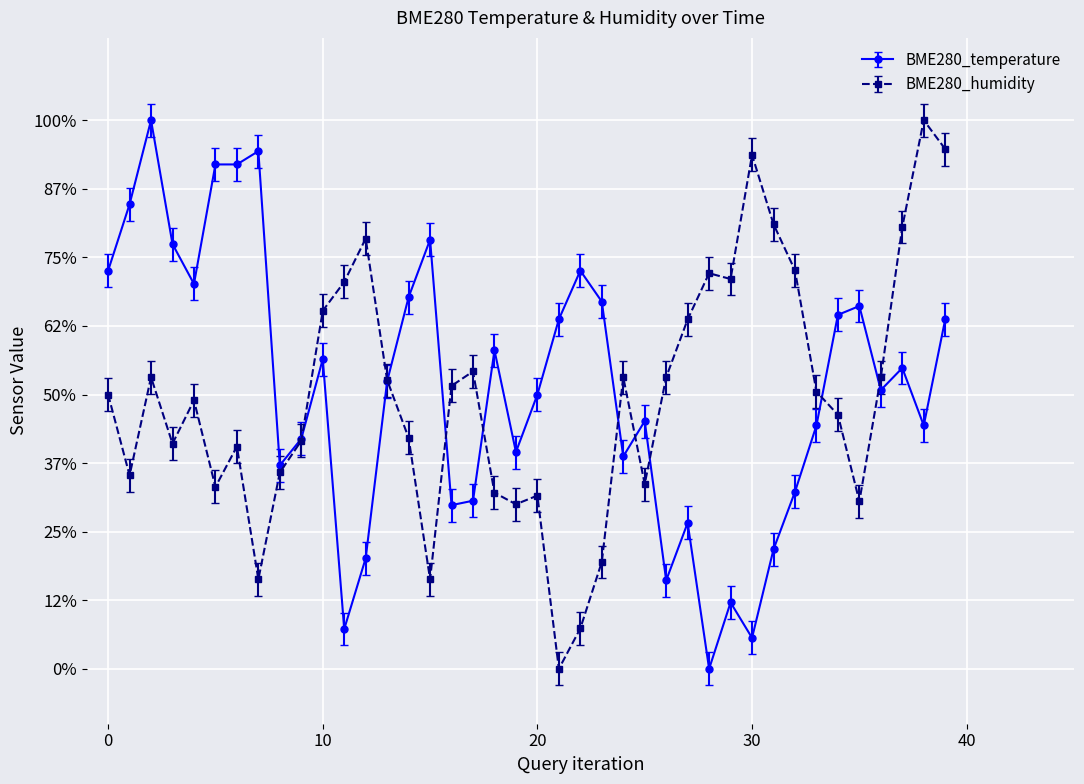

What is the sum of all BME280_temperature values?

20.4